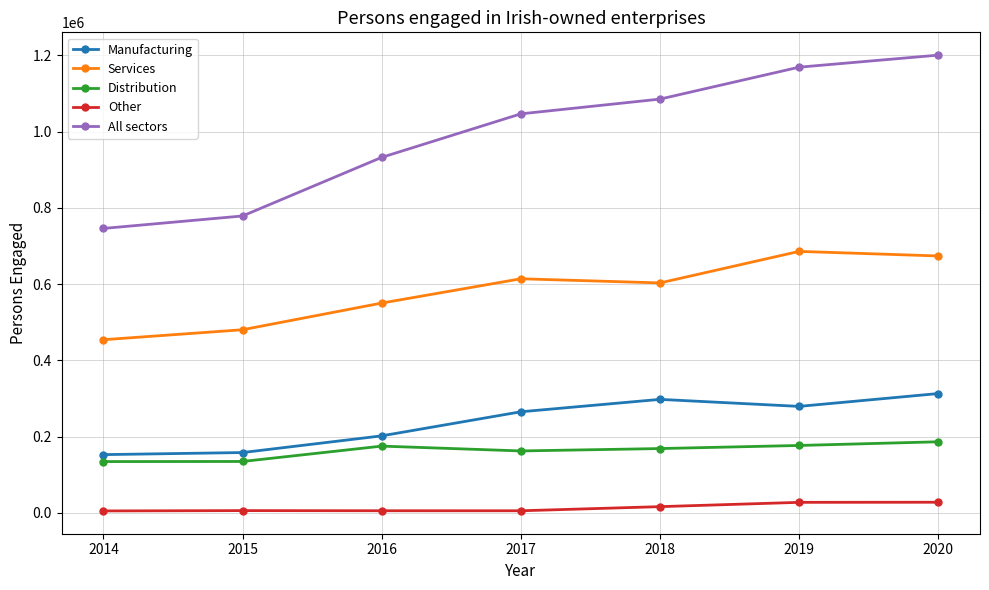

What is the difference between the maximum and second lowest values in the Other series?

22399